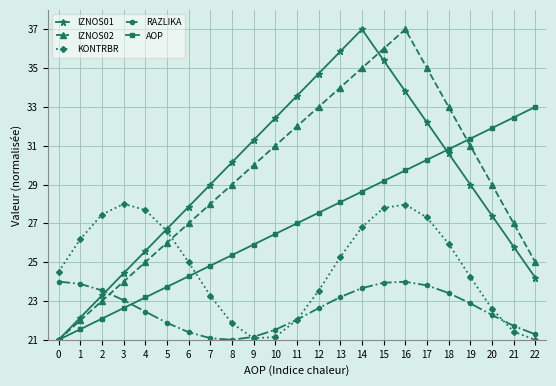

True or false: IZNOS01 and AOP cross at least once.

True